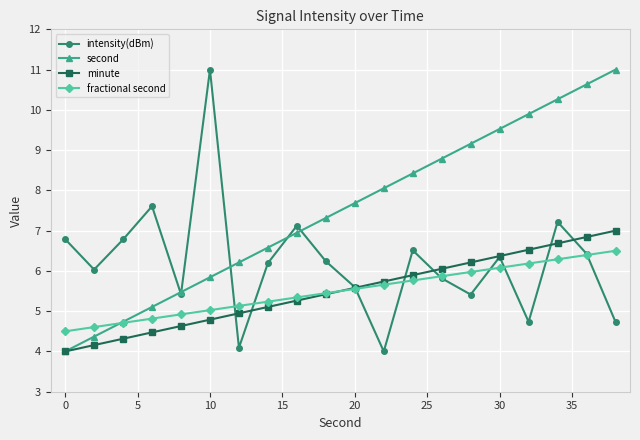

What is the value of the second point at the 20th from the left?

11.0